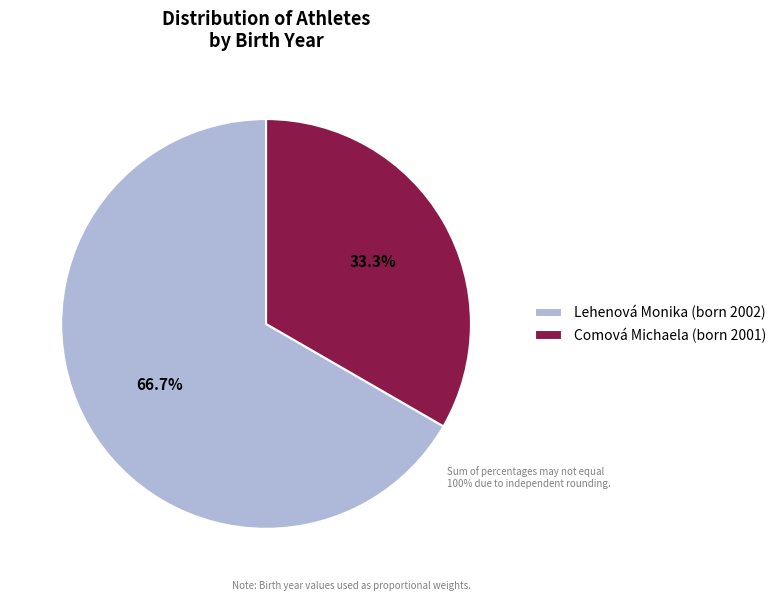

To the nearest percent, what percentage of the pie is Lehenová Monika?

67%